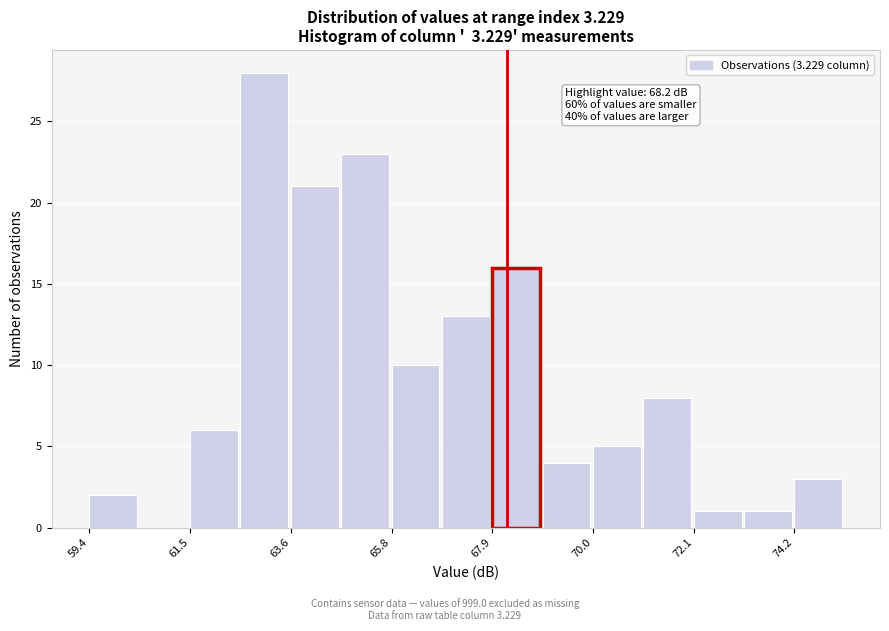

Around what value on the x-axis is the tallest bar? Give the approximate position of its centre, as read against the axis.

63.0